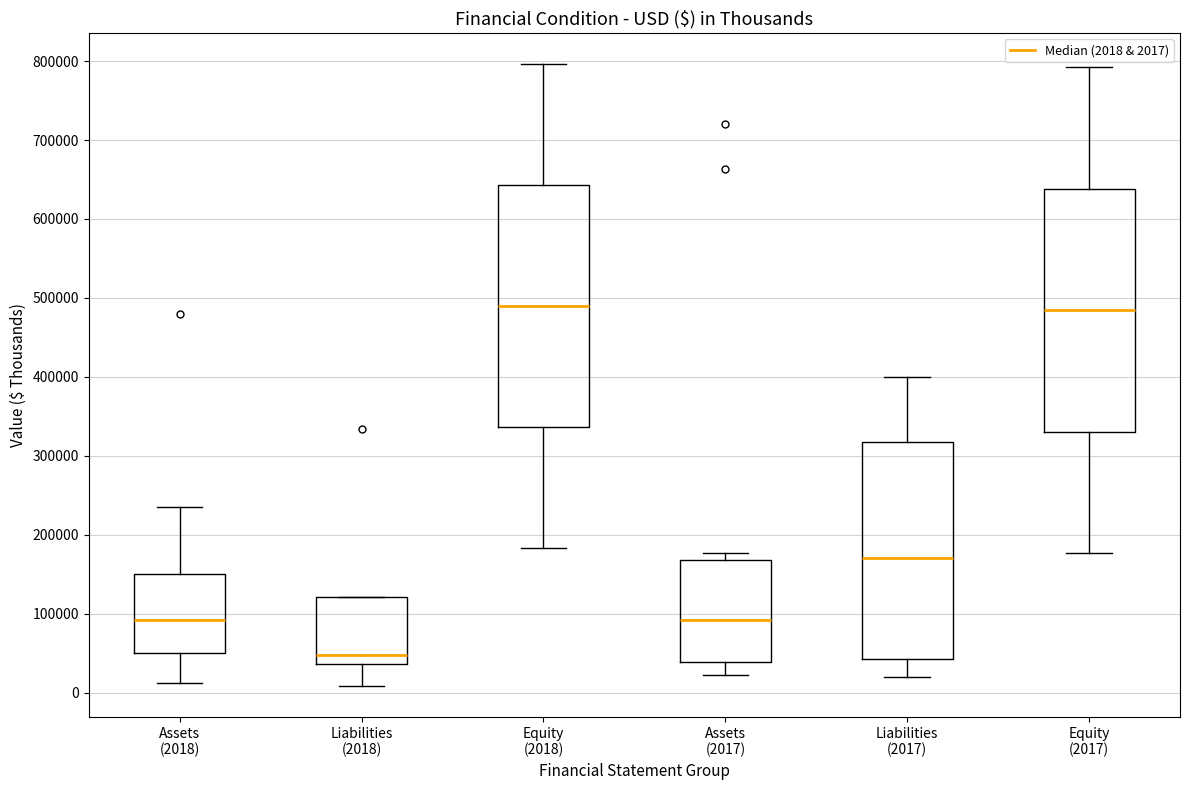

Reading left to right, read every box against the y-axis: the position of its median line, the range the box covers, and the ends of its whiskers. The values are not printed on the chart, so give them approximately, as read against the axis.

Assets (2018): median 90000, box 50000 to 150000, whiskers 10000 to 240000
Liabilities (2018): median 50000, box 40000 to 120000, whiskers 10000 to 120000
Equity (2018): median 490000, box 340000 to 640000, whiskers 180000 to 800000
Assets (2017): median 90000, box 40000 to 170000, whiskers 20000 to 180000
Liabilities (2017): median 170000, box 40000 to 320000, whiskers 20000 to 400000
Equity (2017): median 480000, box 330000 to 640000, whiskers 180000 to 790000